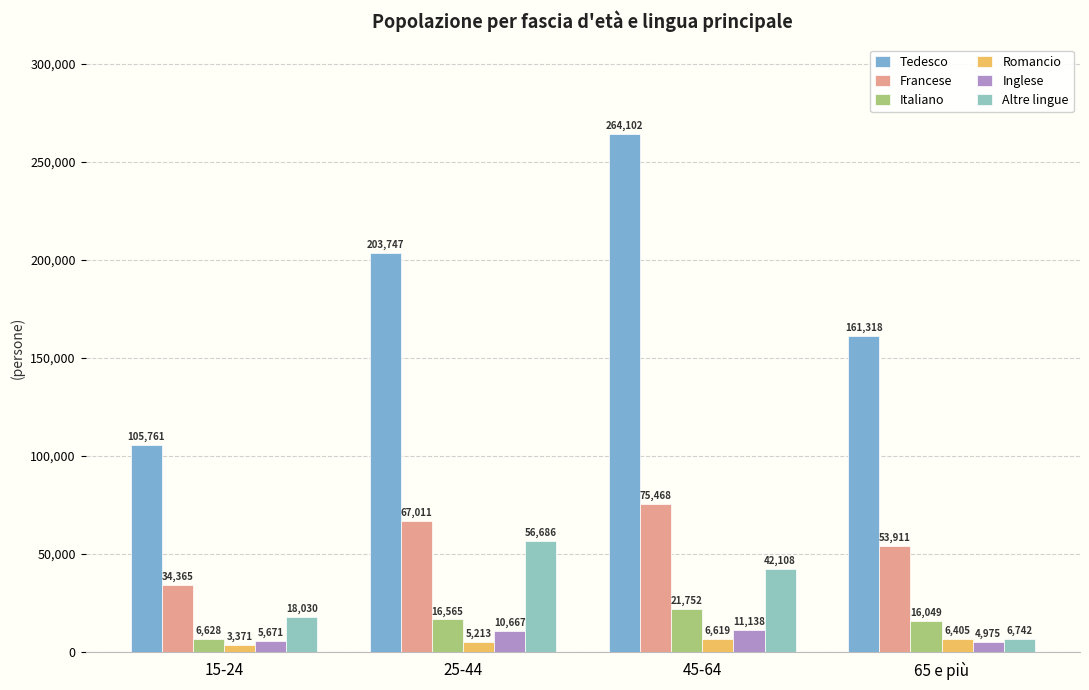

What is the label of the 4th bar from the right?

15-24